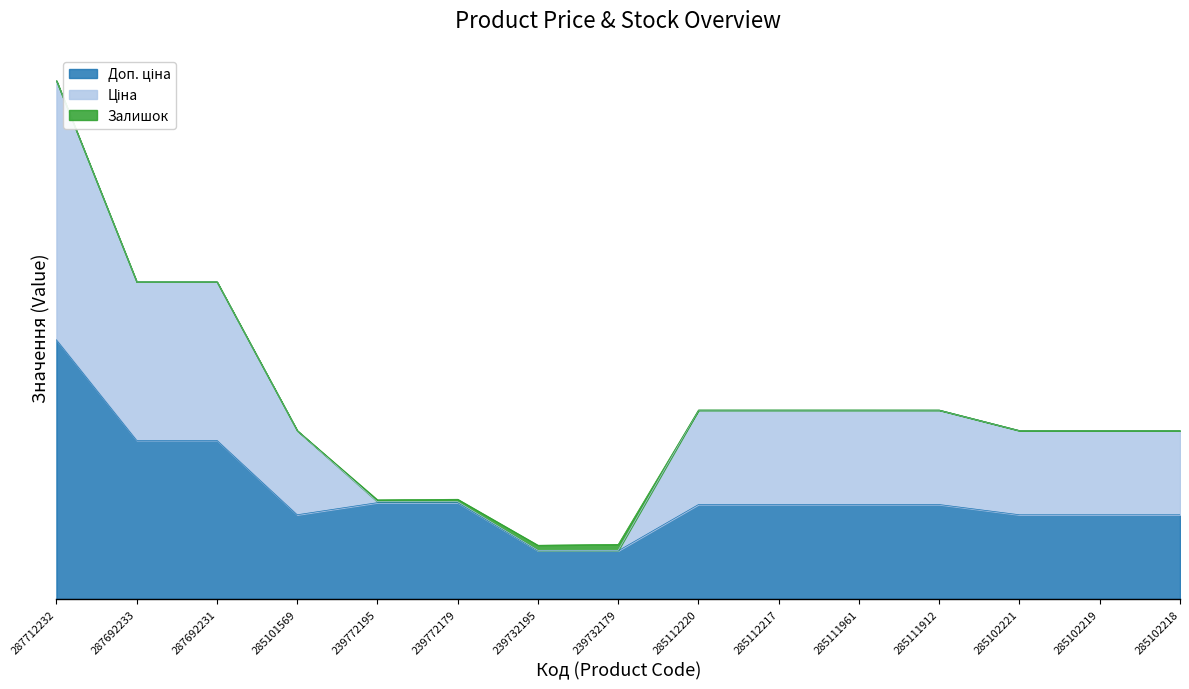

At which category is the sum across all series the highest?

287712232